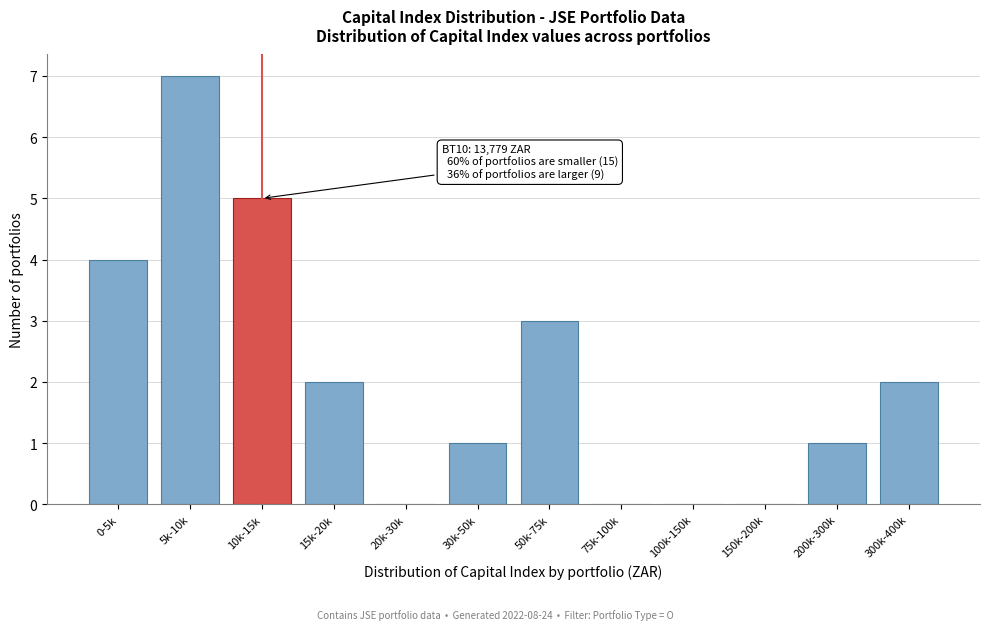

Is it true that the value at 0-5k is 4?

True